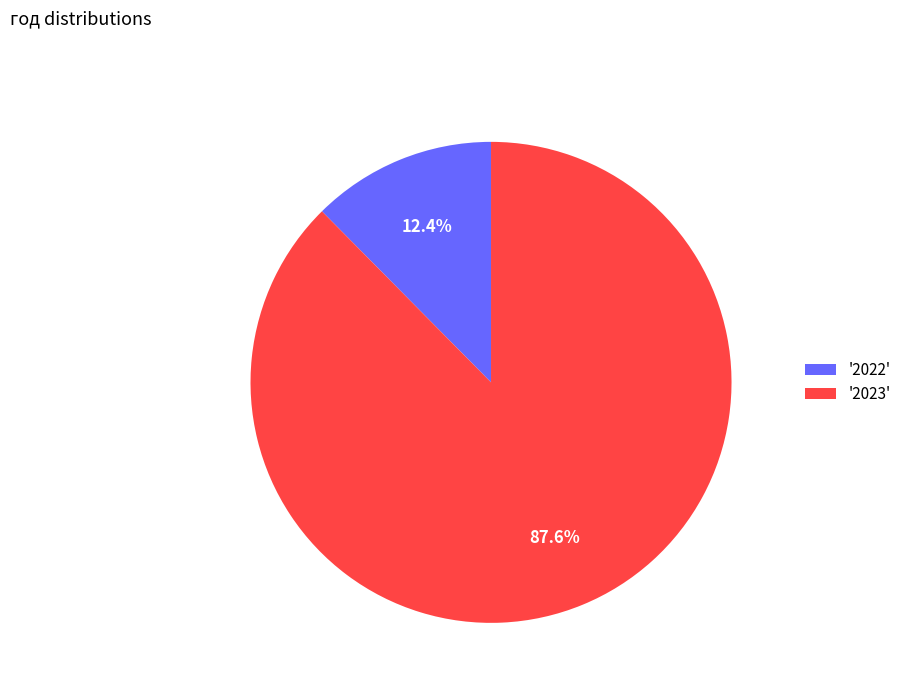

Rank the categories by value from highest to lowest.

'2023', '2022'